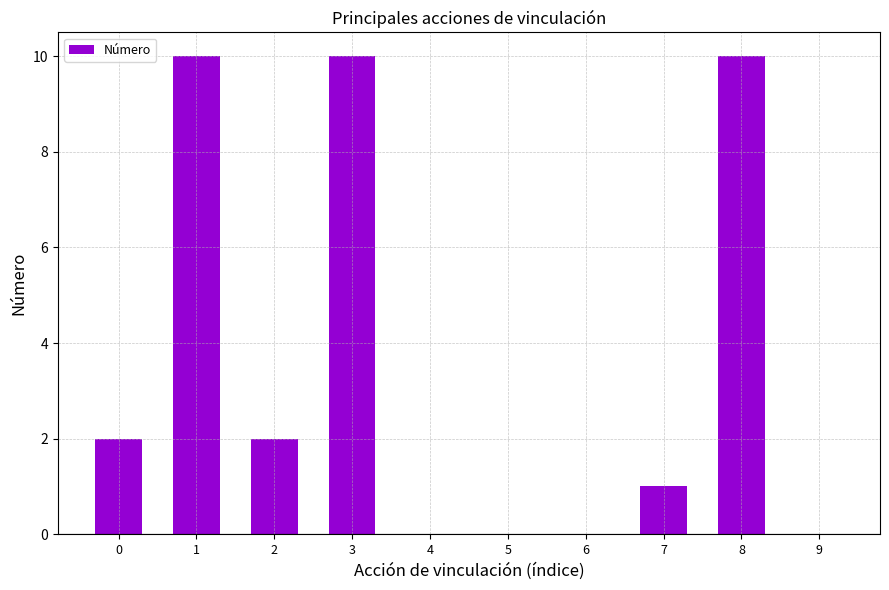

What is the maximum value shown in the chart?

10